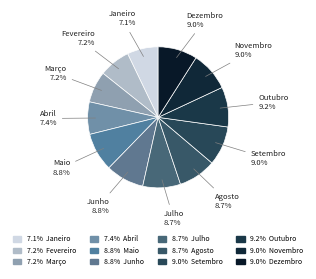

Which slice is the largest?

Outubro